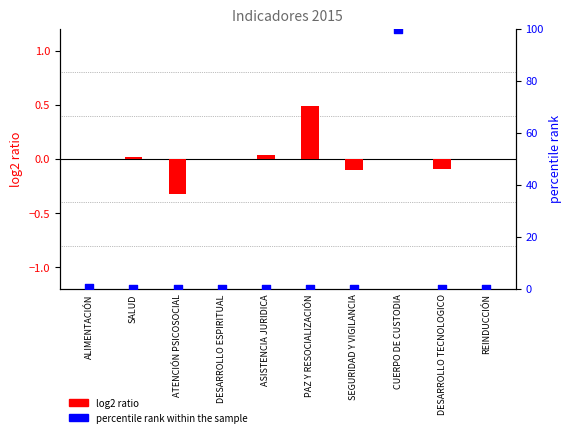

At how many categories does at least one series exceed 12?

1